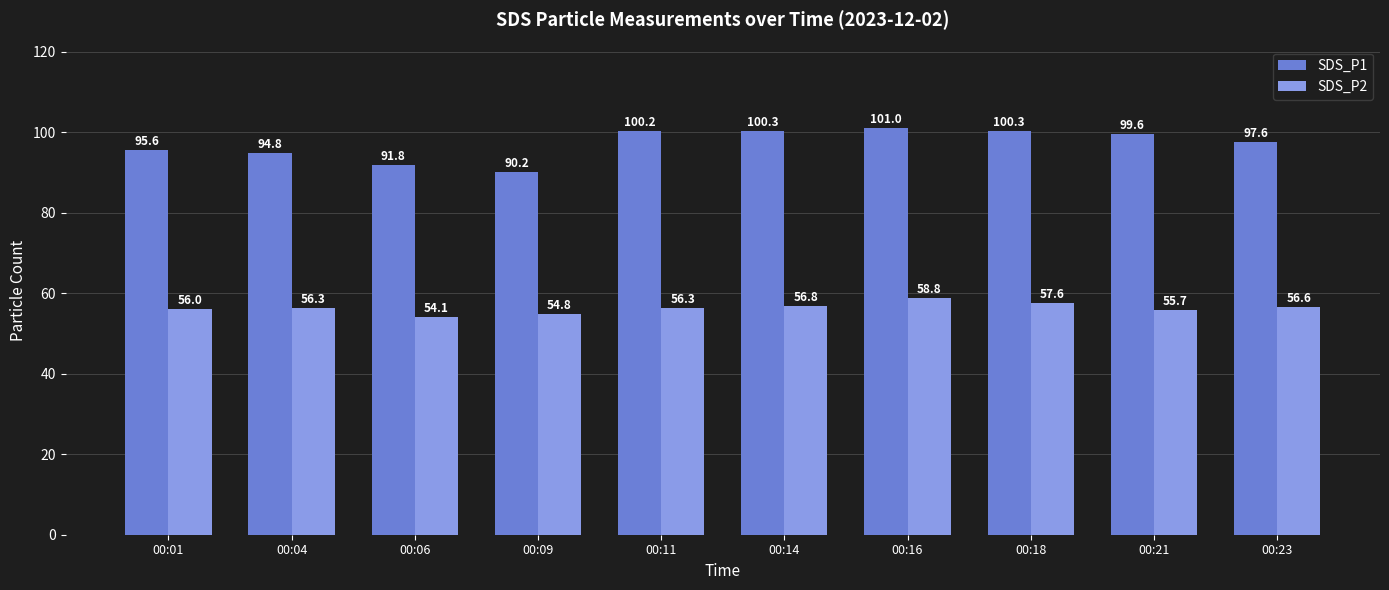

At which category is the sum across all series the highest?

00:16